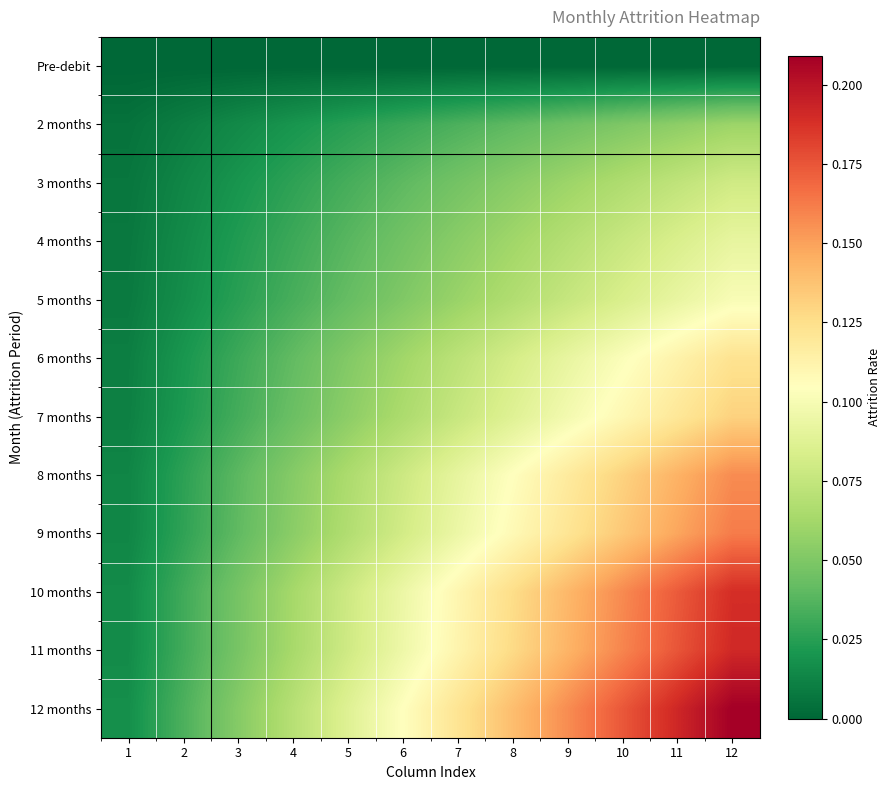

Which category has the highest value across all series?

12